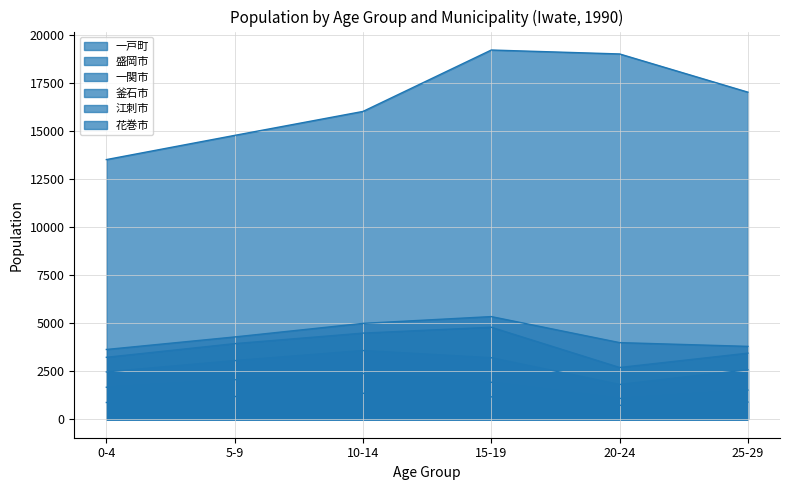

How many interior local valleys does the 一関市 series have?

2